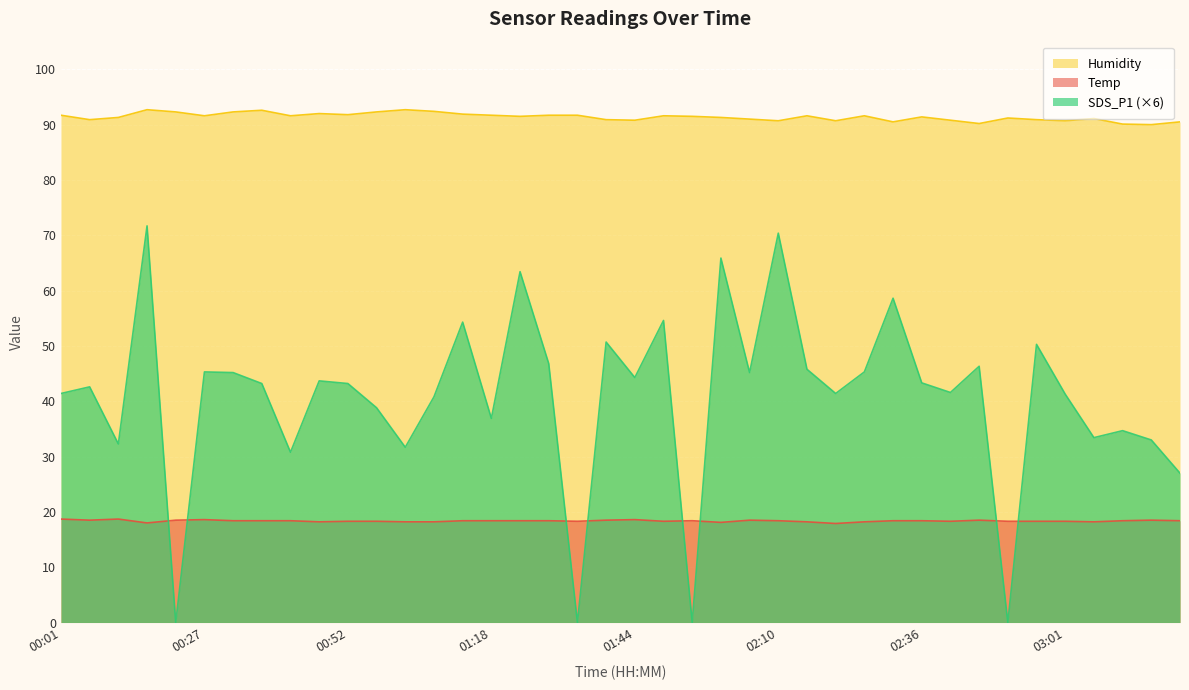

List the labels in order of Humidity value, largest first.

00:17, 01:03, 00:37, 01:08, 00:22, 00:32, 00:58, 00:47, 01:13, 00:52, 00:01, 01:18, 01:28, 01:33, 00:27, 00:42, 01:49, 02:15, 02:25, 01:23, 01:54, 02:36, 00:12, 02:00, 02:51, 03:06, 02:05, 00:06, 01:39, 02:56, 01:44, 02:41, 02:10, 02:20, 03:01, 02:31, 03:22, 02:46, 03:11, 03:17